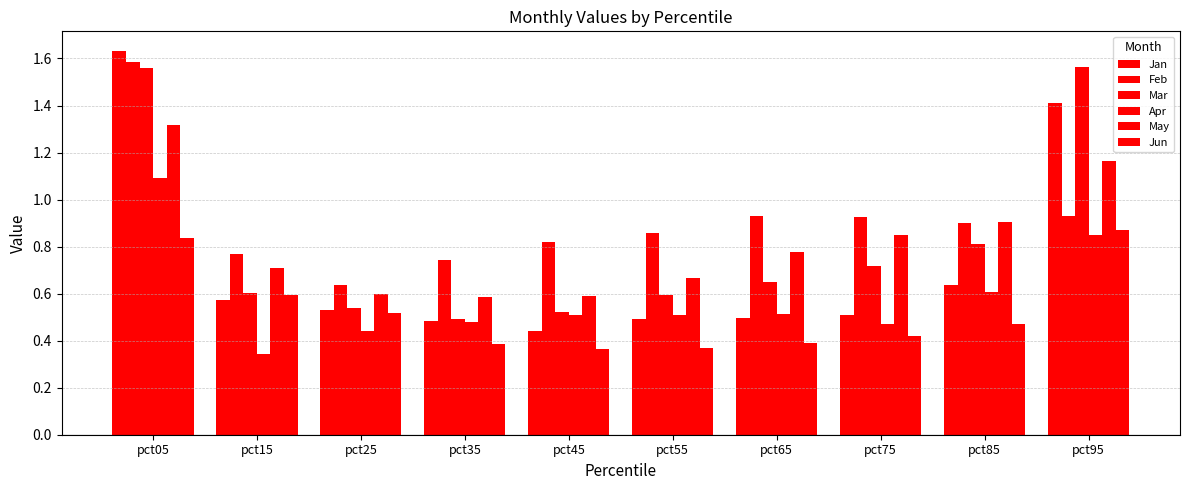

Which series has the largest total across all categories?

Feb